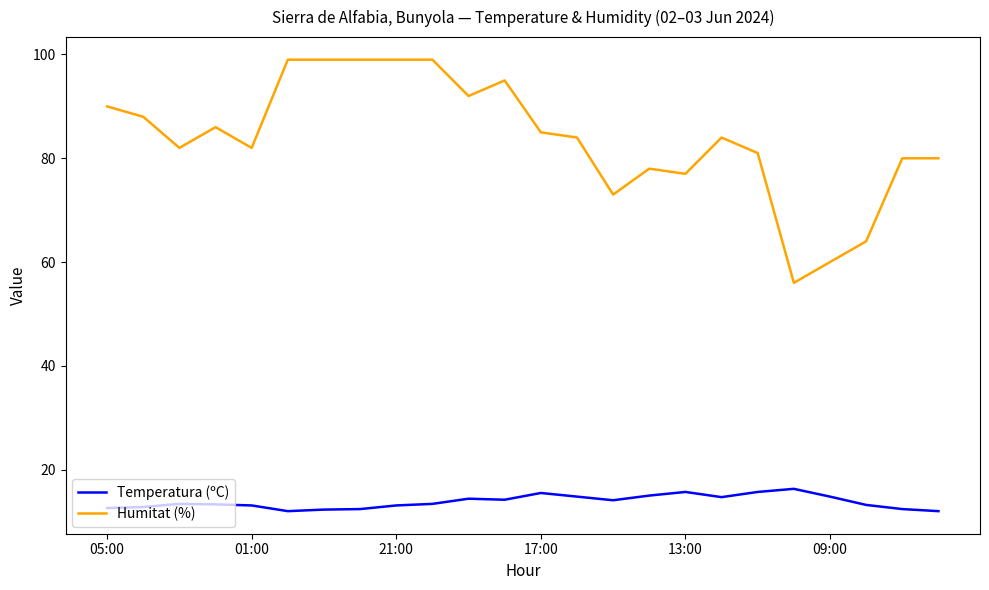

Rank the series by their average value, from highest to lowest.

Humitat (%), Temperatura (ºC)